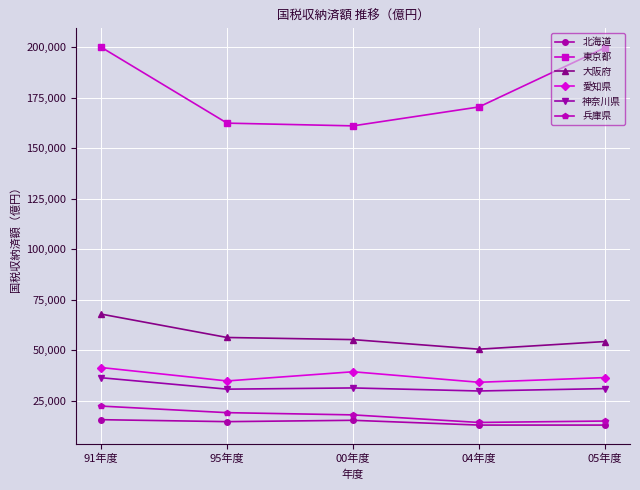

Rank the series by their maximum value, from lowest to highest.

北海道, 兵庫県, 神奈川県, 愛知県, 大阪府, 東京都